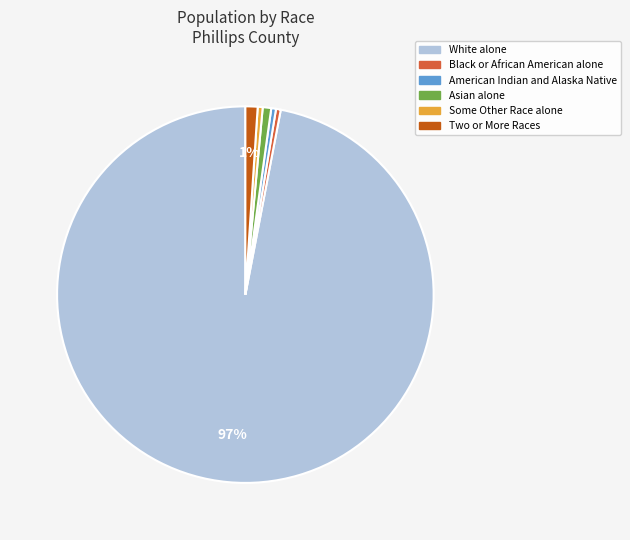

To the nearest percent, what is the average slice percentage?

17%